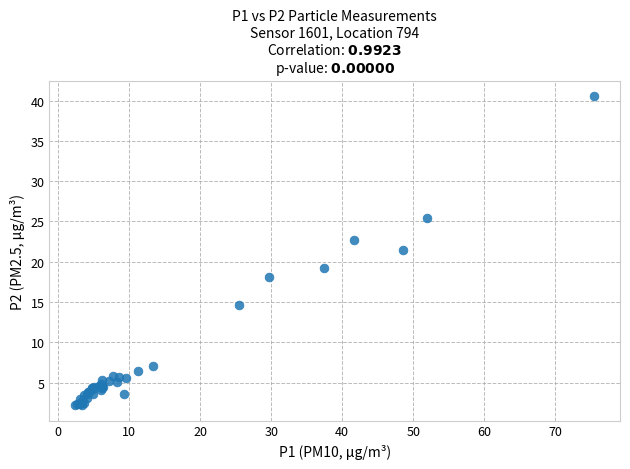

What Y value in the scatter plot is closest to 21?

21.4